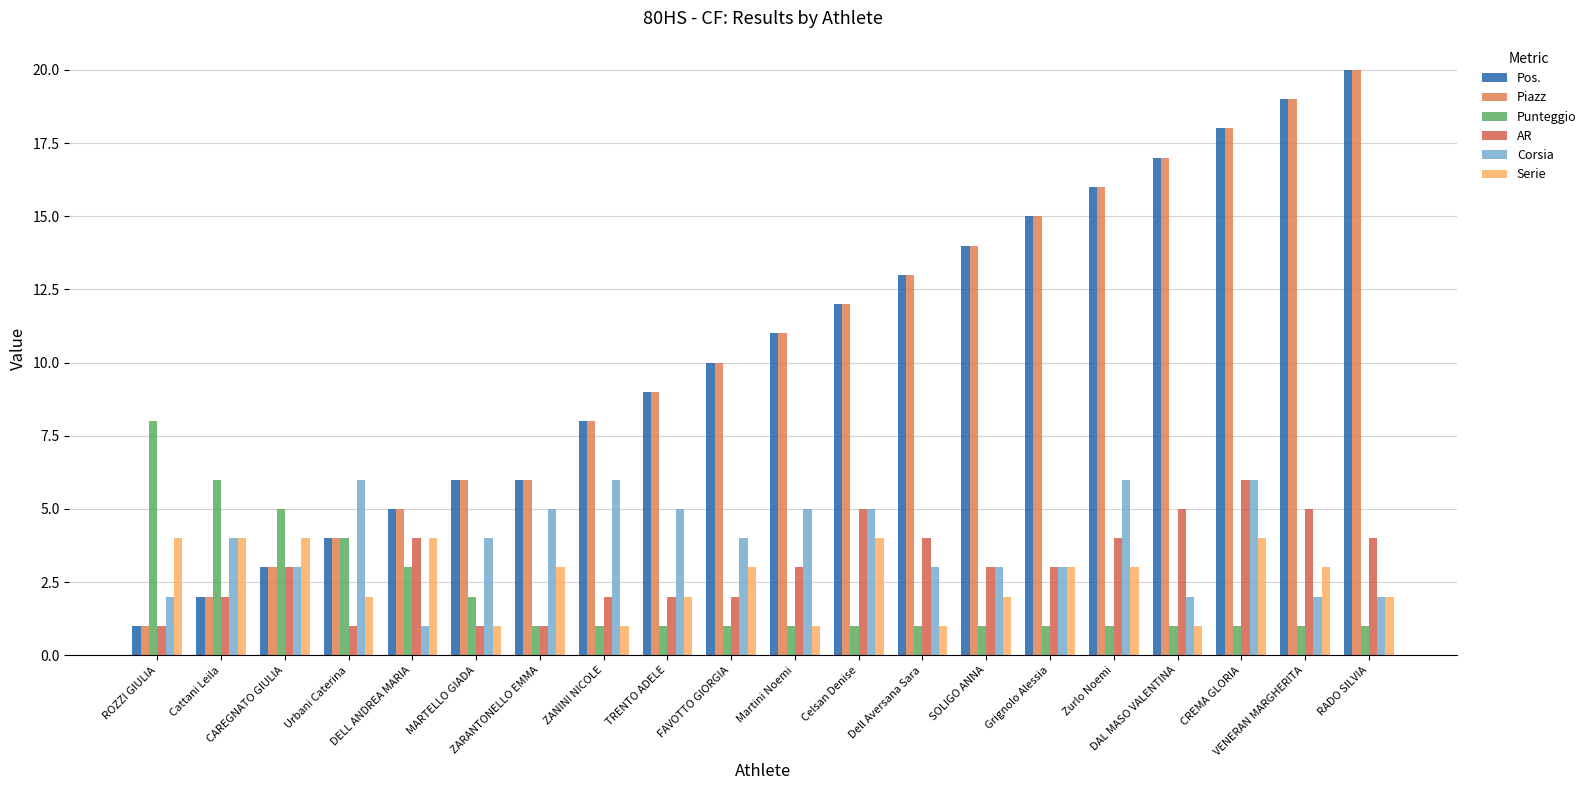

The value of Pos. at Martini Noemi is 19. True or false?

False